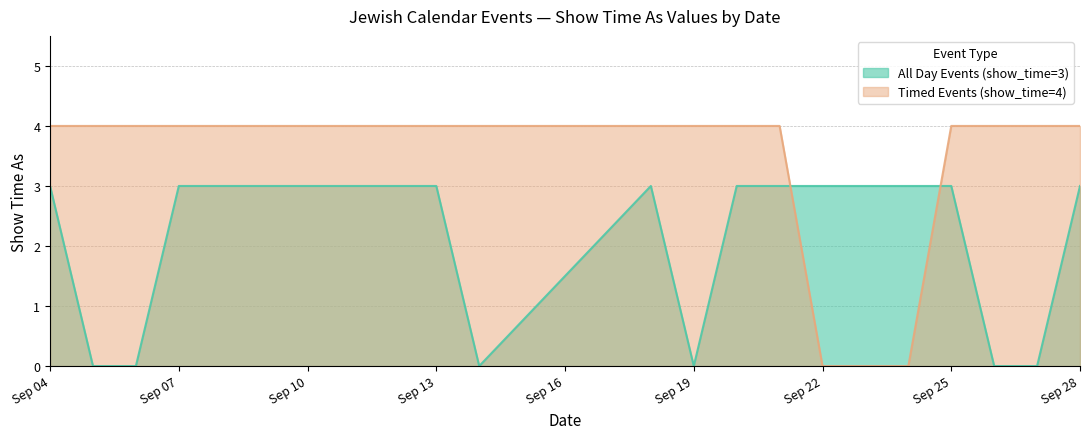

List the series in order of their peak value, highest first.

Timed Events (show_time=4), All Day Events (show_time=3)